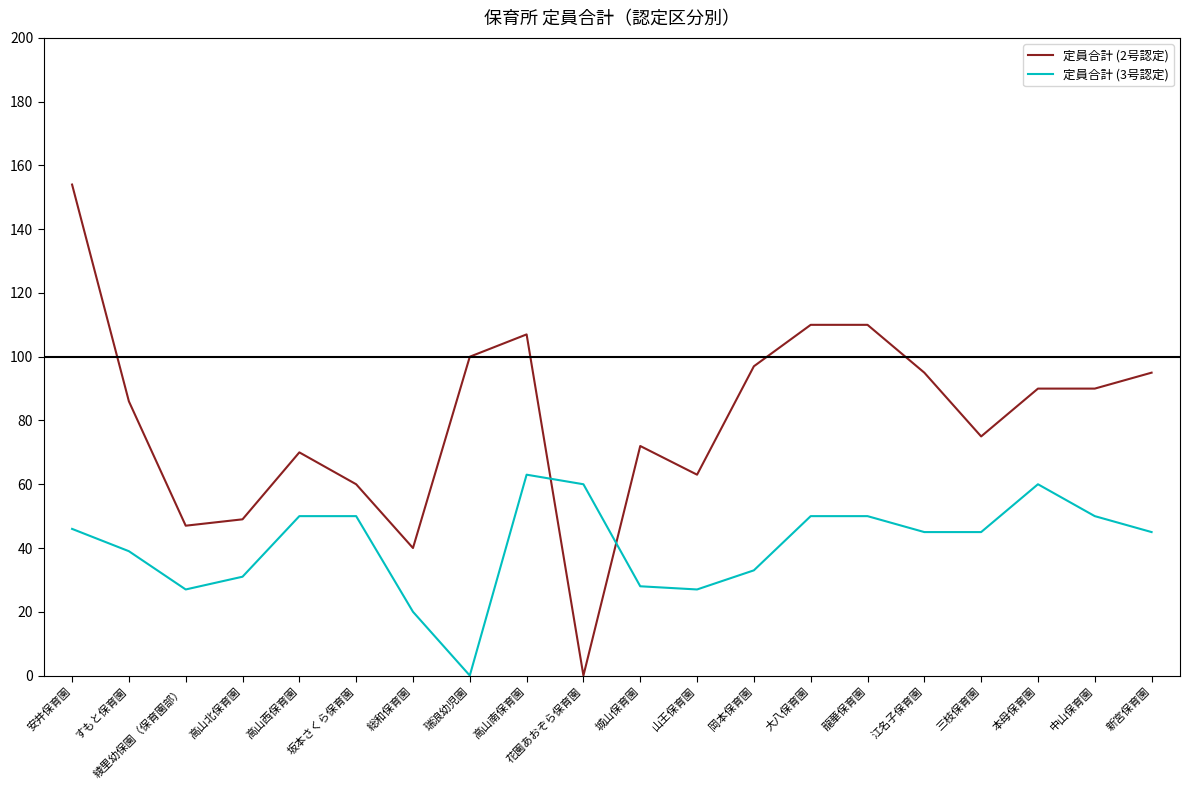

Count the number of categories in the chart.

20